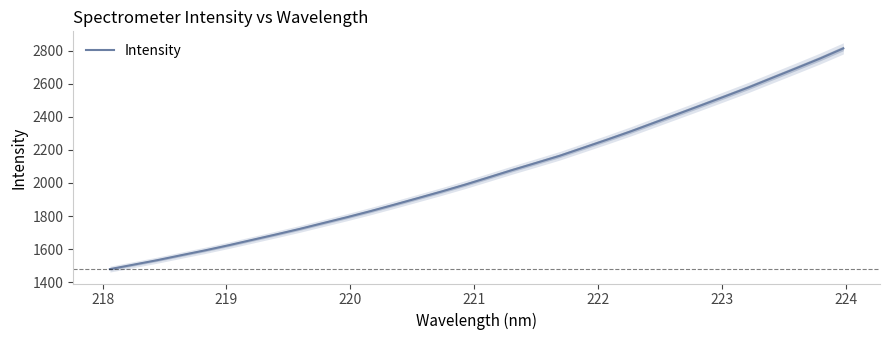

How many categories are shown in the chart?

32